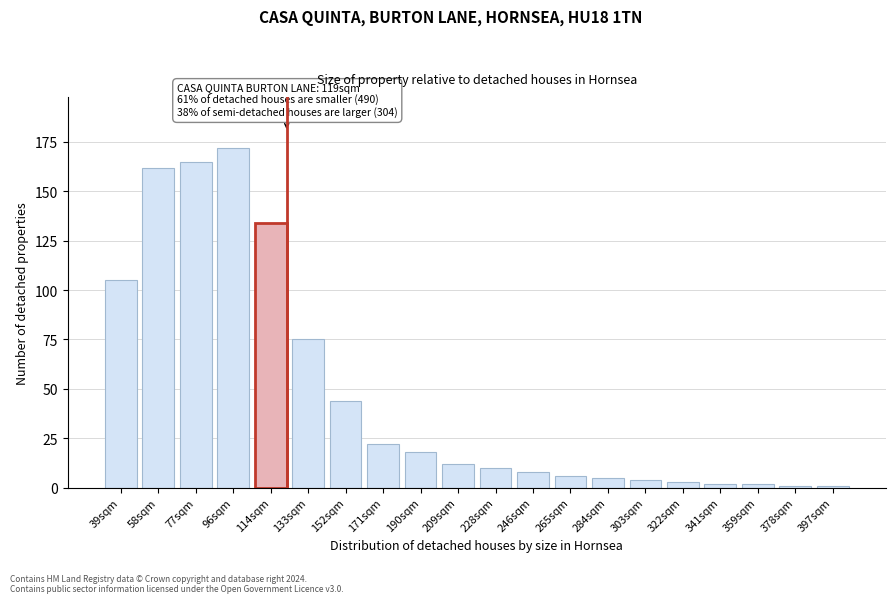

Reading right to left, what are all the values shown in this chart?

397sqm=1	378sqm=1	359sqm=2	341sqm=2	322sqm=3	303sqm=4	284sqm=5	265sqm=6	246sqm=8	228sqm=10	209sqm=12	190sqm=18	171sqm=22	152sqm=44	133sqm=75	114sqm=134	96sqm=172	77sqm=165	58sqm=162	39sqm=105